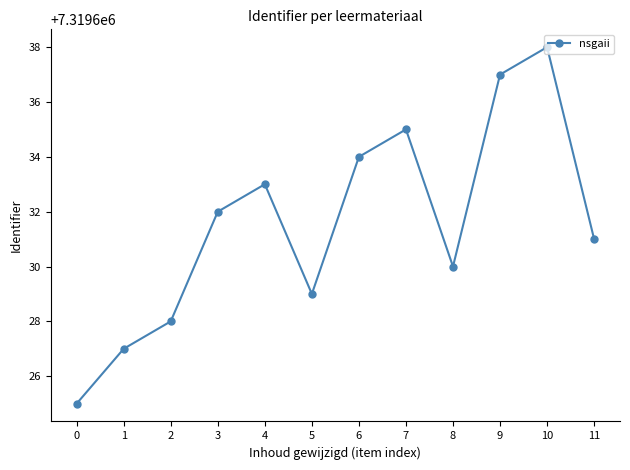

List the labels in order of value, largest first.

10, 9, 7, 6, 4, 3, 11, 8, 5, 2, 1, 0